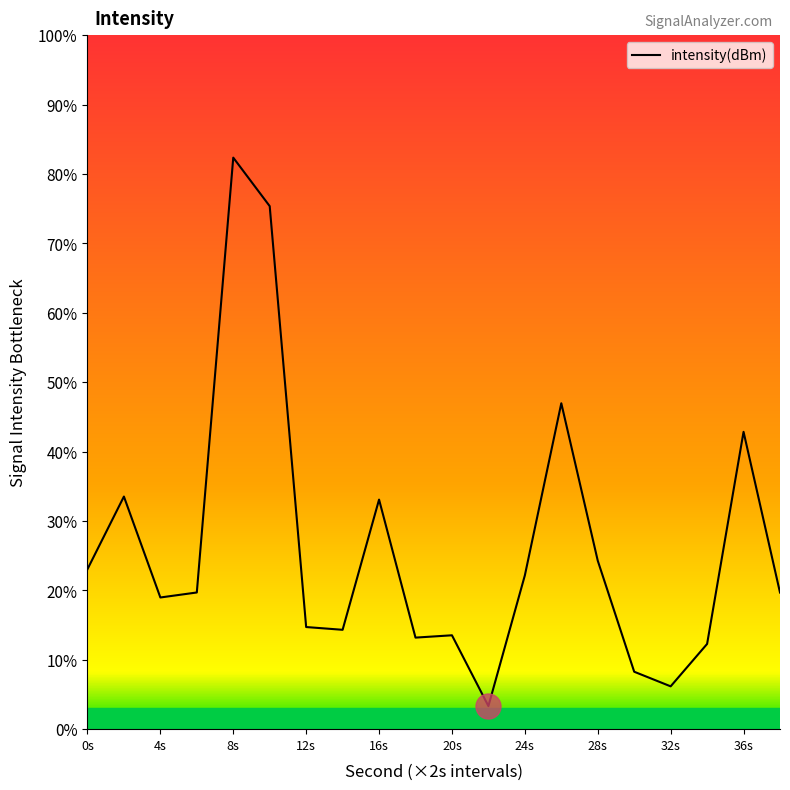

What is the minimum value shown in the chart?

3.3